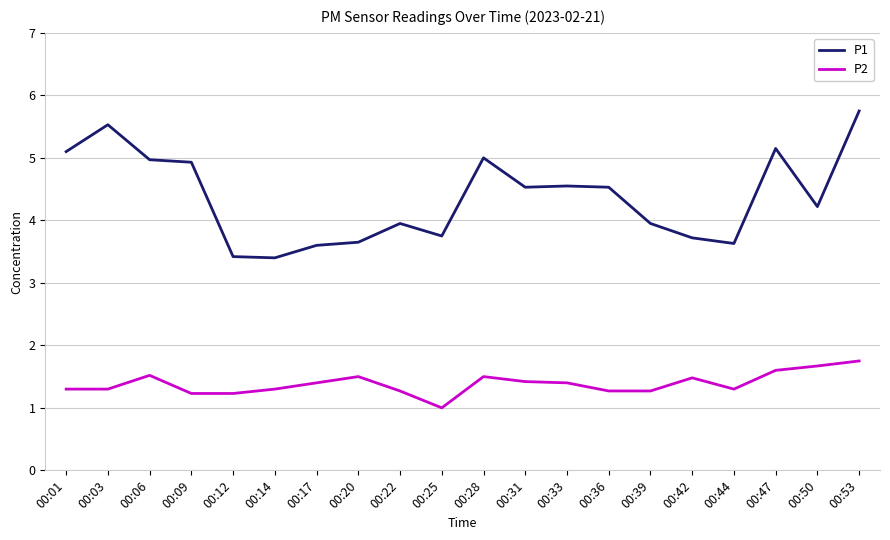

Rank the series by their maximum value, from lowest to highest.

P2, P1